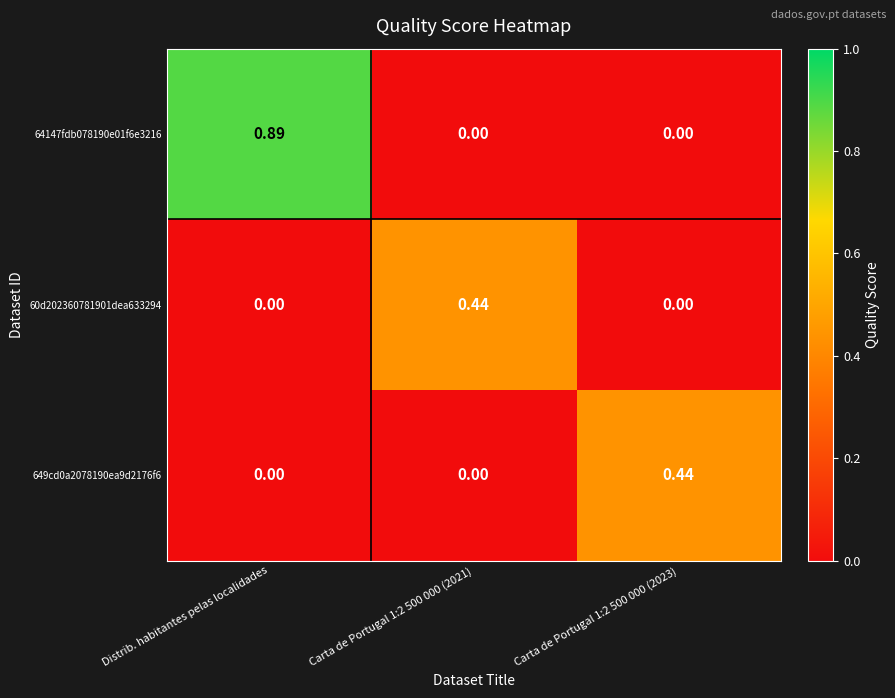

Which series has the largest total across all categories?

64147fdb078190e01f6e3216